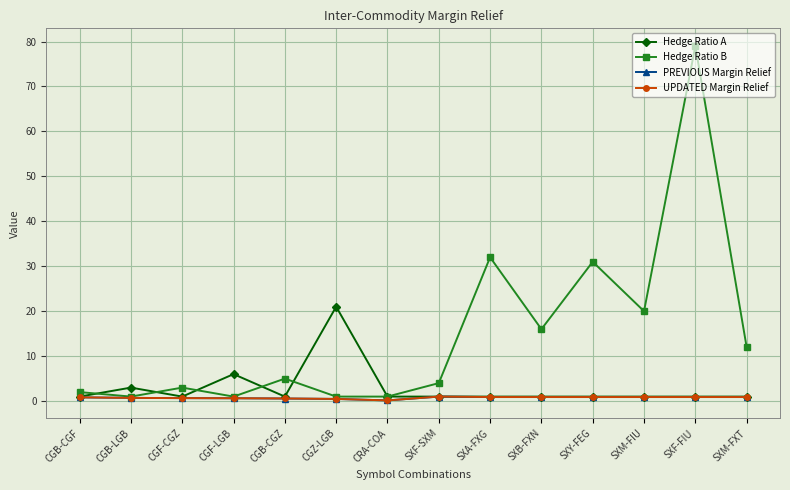

What is the sum of the PREVIOUS Margin Relief values at CGB-LGB and CGZ-LGB?

1.2